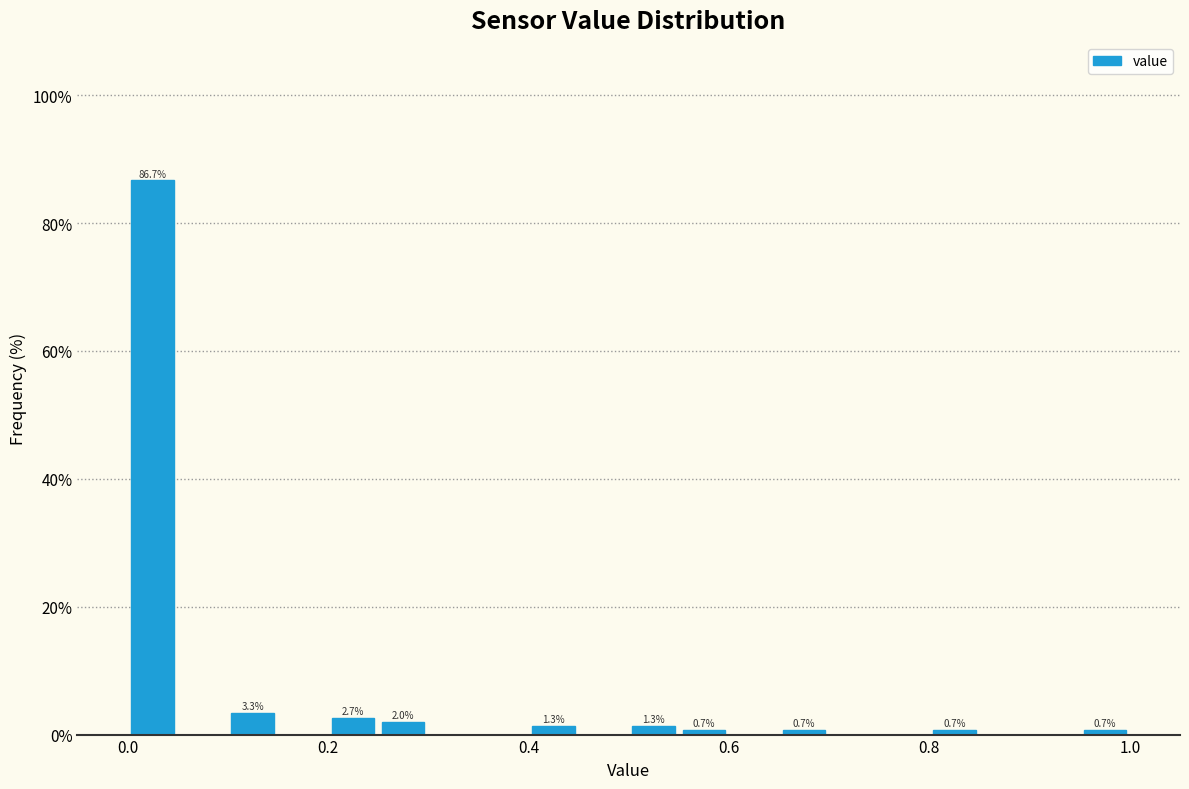

Read against the x-axis, roughly where is the centre of the tallest bar?

0.02